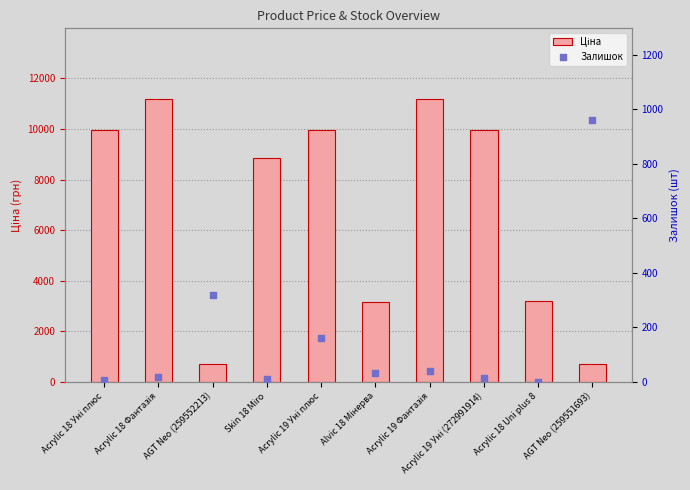

What is the total value across all series at Acrylic 19 Фантазія?

11226.2